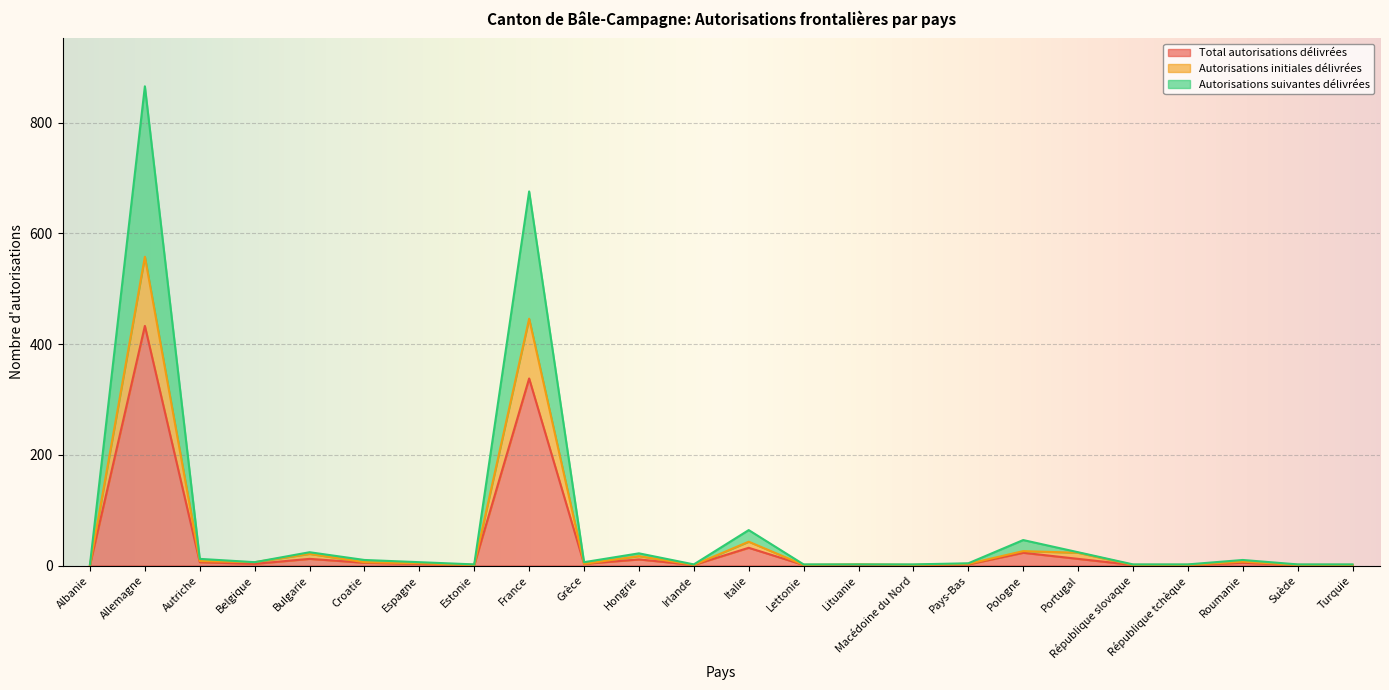

True or false: Autorisations initiales délivrées and Autorisations suivantes délivrées intersect in this chart.

False